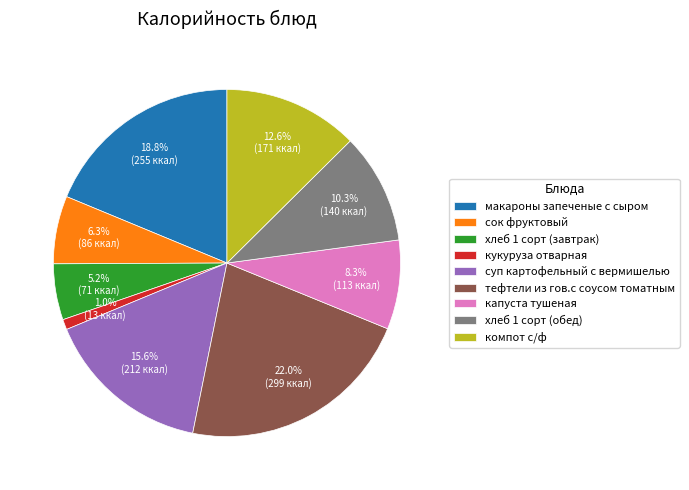

What percentage is NOT represented by хлеб 1 сорт (обед)?

89.7%